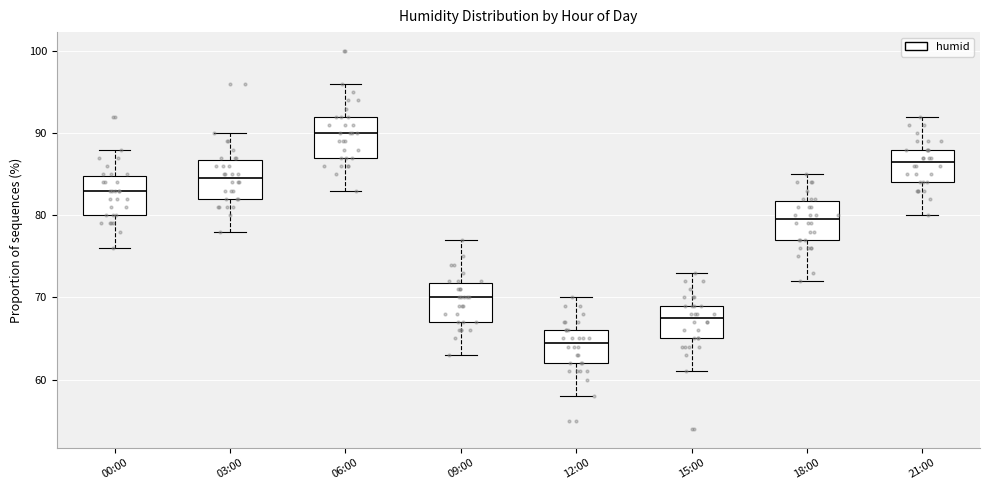

Reading left to right, read every box against the y-axis: the position of its median line, the range the box covers, and the ends of its whiskers. The values are not printed on the chart, so give them approximately, as read against the axis.

00:00: median 83, box 80 to 85, whiskers 76 to 88
03:00: median 85, box 82 to 87, whiskers 78 to 90
06:00: median 90, box 87 to 92, whiskers 83 to 96
09:00: median 70, box 67 to 72, whiskers 63 to 77
12:00: median 65, box 62 to 66, whiskers 58 to 70
15:00: median 68, box 65 to 69, whiskers 61 to 73
18:00: median 80, box 77 to 82, whiskers 72 to 85
21:00: median 87, box 84 to 88, whiskers 80 to 92